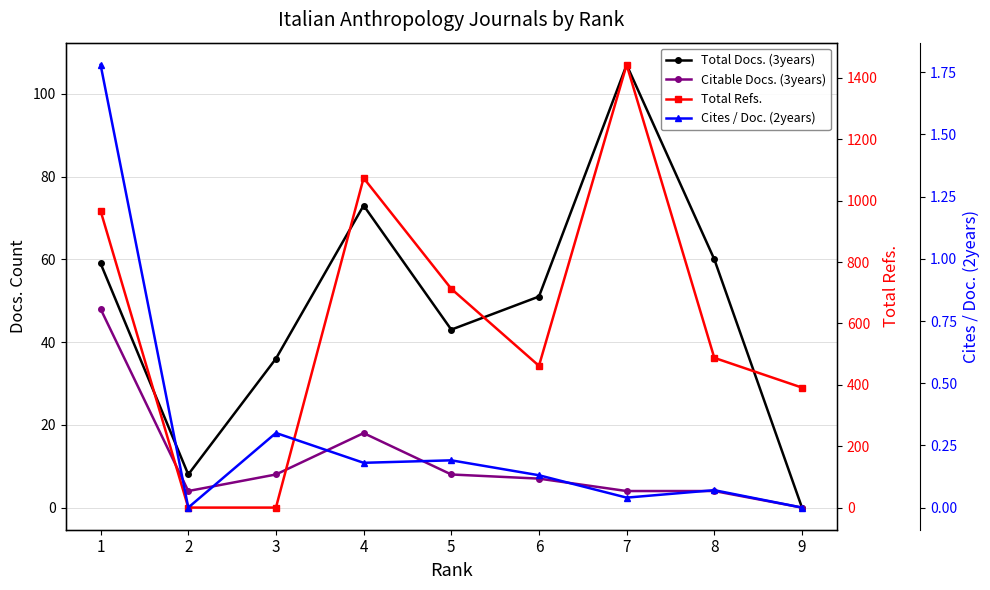

Where is Total Docs. (3years) nearest to the value 53?

6